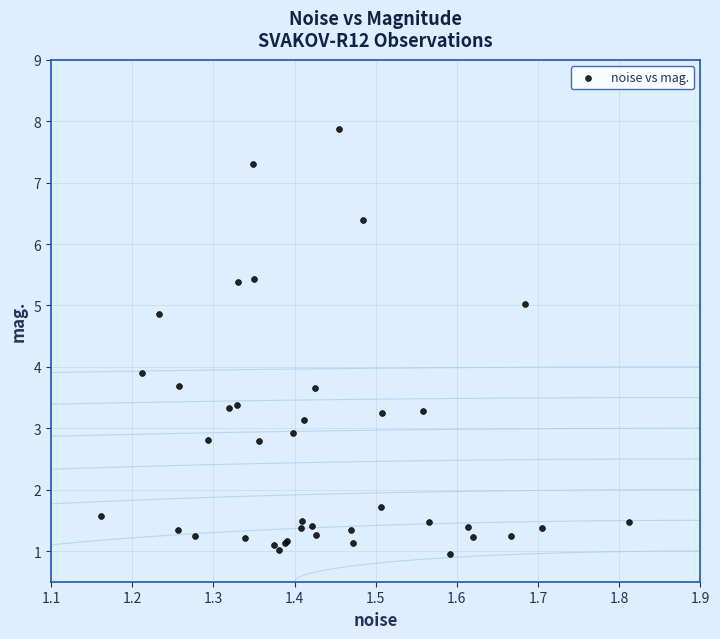

What Y value in the scatter plot is closest to 4?

3.9